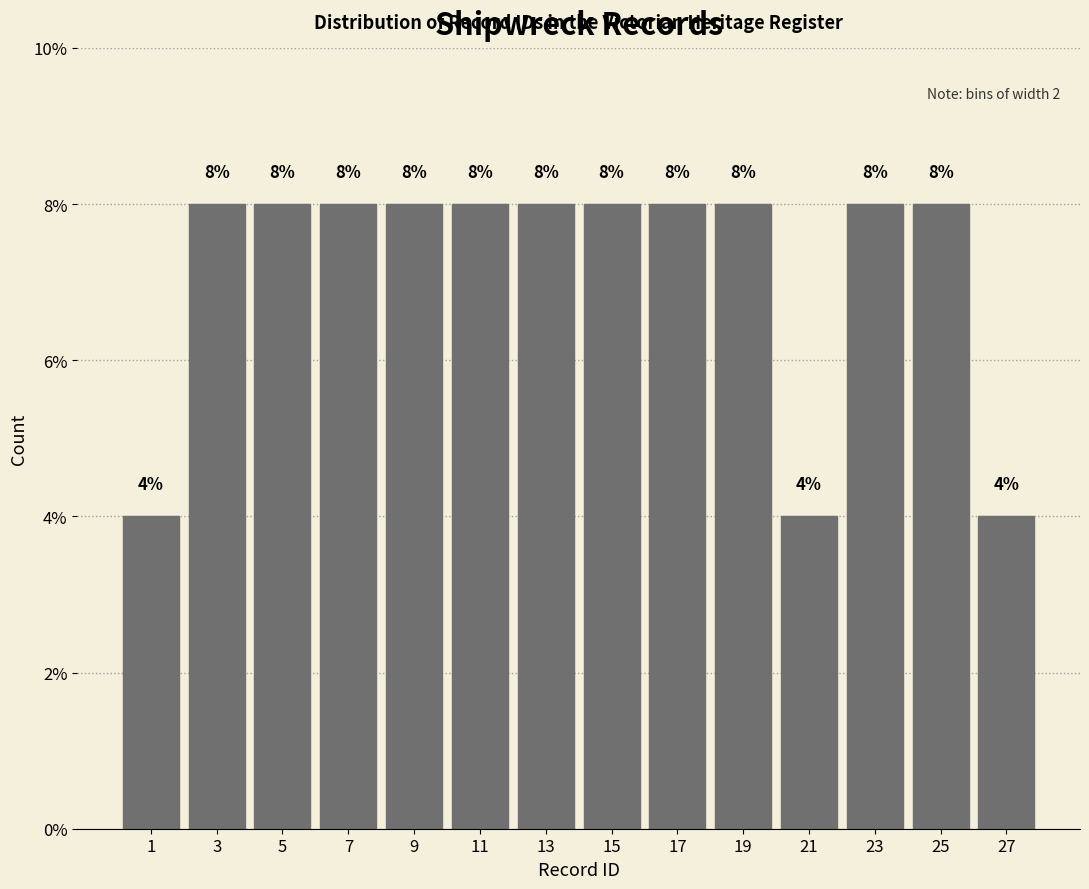

Reading left to right, transcribe this chart: for each bar, give the range it covers on the x-axis and its height.

0 to 2: 4
2 to 4: 8
4 to 6: 8
6 to 8: 8
8 to 10: 8
10 to 12: 8
12 to 14: 8
14 to 16: 8
16 to 18: 8
18 to 20: 8
20 to 22: 4
22 to 24: 8
24 to 26: 8
26 to 28: 4